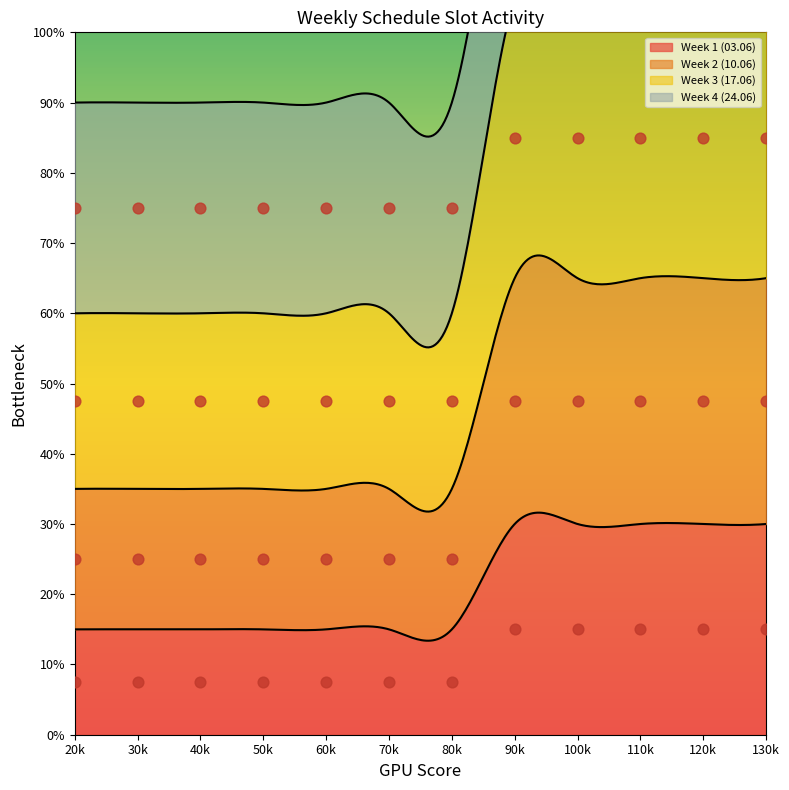

Which series reaches the maximum Y coordinate?

Week 3 (17.06)